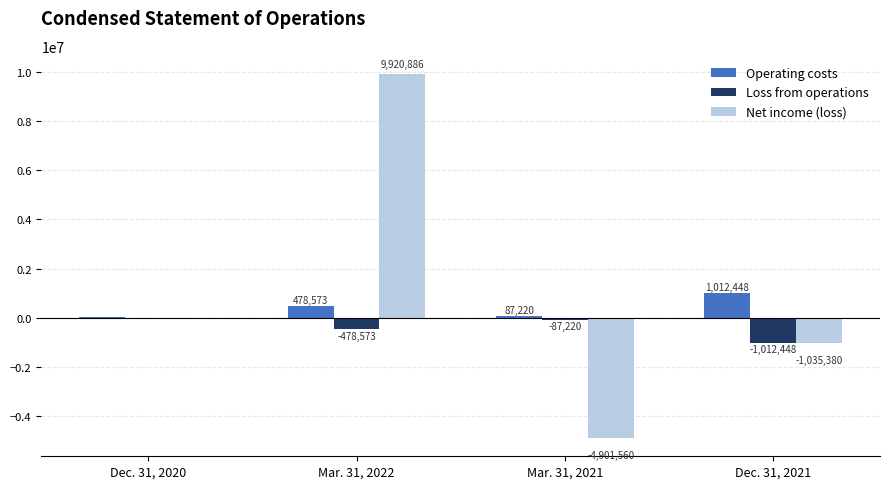

What are all the series names shown in the legend?

Operating costs, Loss from operations, Net income (loss)